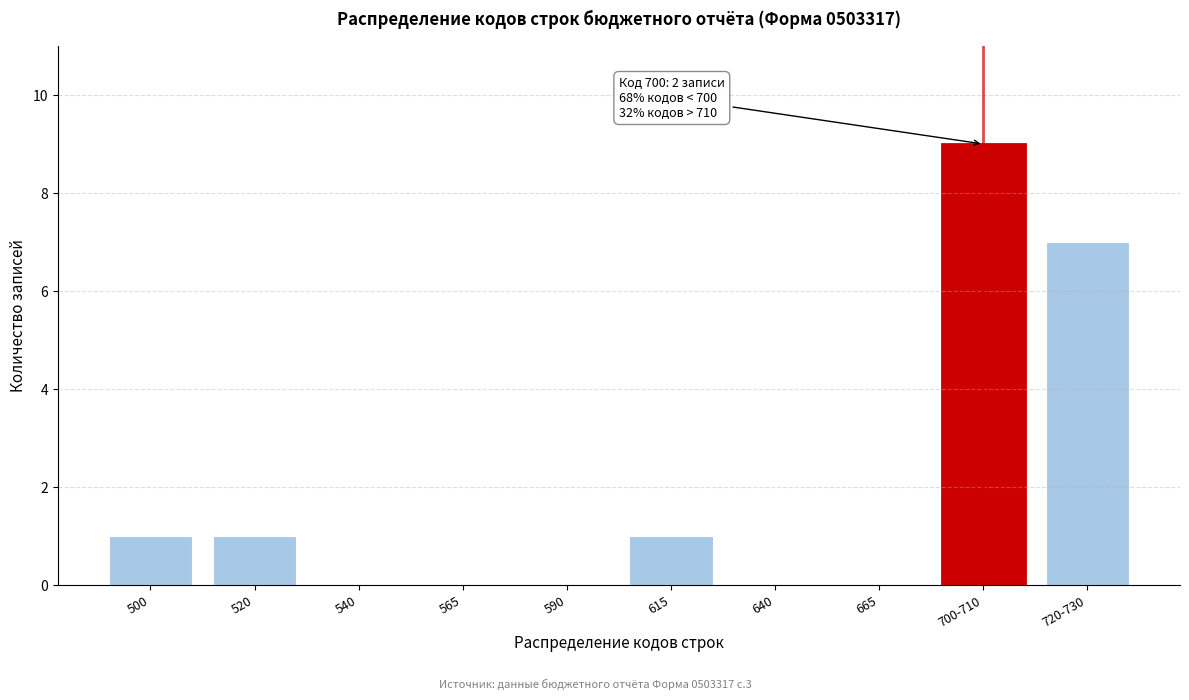

Reading left to right, transcribe all the data shown in this chart.

500=1	520=1	540=0	565=0	590=0	615=1	640=0	665=0	700-710=9	720-730=7